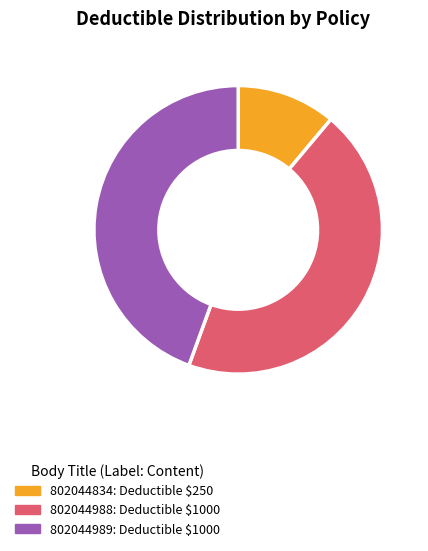

How many segments does this pie chart have?

3